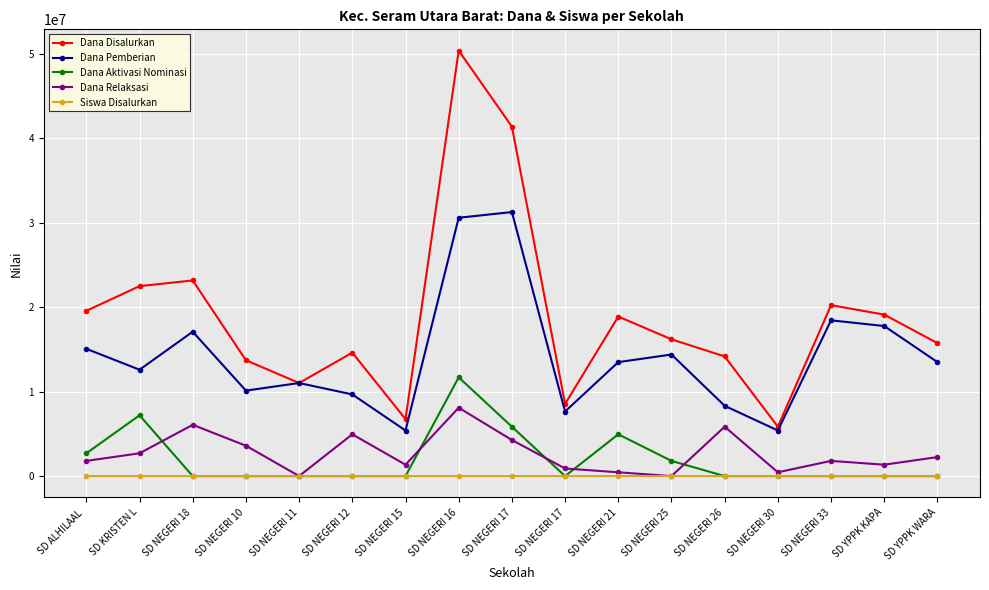

How many lines are shown in the chart?

5